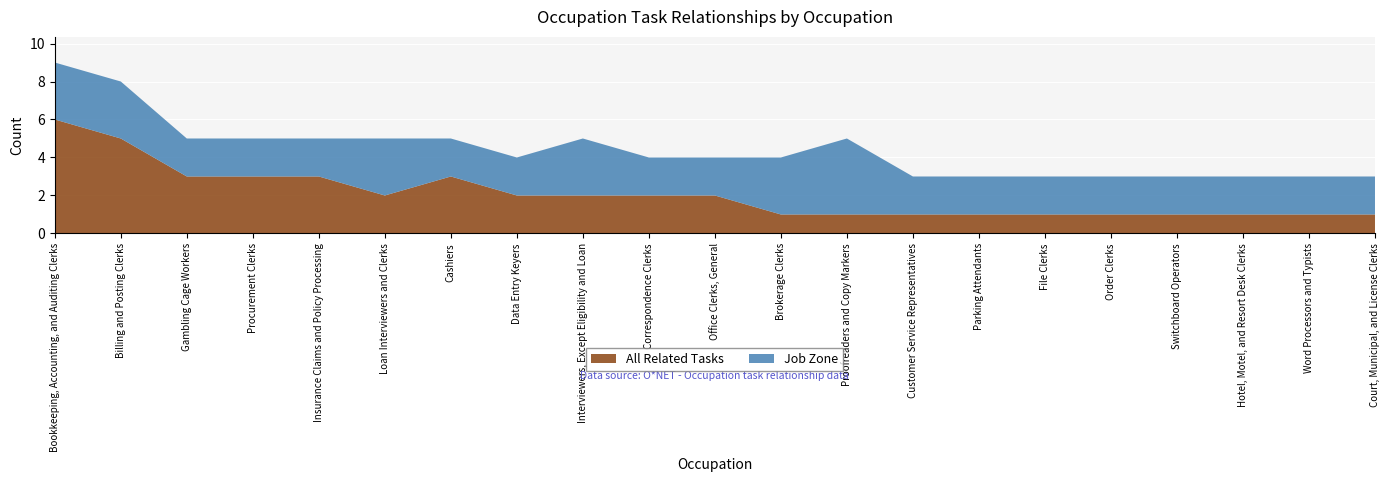

Reading right to left, transcribe all the data shown in this chart.

All Related Tasks: Court, Municipal, and License Clerks=1	Word Processors and Typists=1	Hotel, Motel, and Resort Desk Clerks=1	Switchboard Operators=1	Order Clerks=1	File Clerks=1	Parking Attendants=1	Customer Service Representatives=1	Proofreaders and Copy Markers=1	Brokerage Clerks=1	Office Clerks, General=2	Correspondence Clerks=2	Interviewers, Except Eligibility and Loan=2	Data Entry Keyers=2	Cashiers=3	Loan Interviewers and Clerks=2	Insurance Claims and Policy Processing=3	Procurement Clerks=3	Gambling Cage Workers=3	Billing and Posting Clerks=5	Bookkeeping, Accounting, and Auditing Clerks=6
Job Zone: Court, Municipal, and License Clerks=2	Word Processors and Typists=2	Hotel, Motel, and Resort Desk Clerks=2	Switchboard Operators=2	Order Clerks=2	File Clerks=2	Parking Attendants=2	Customer Service Representatives=2	Proofreaders and Copy Markers=4	Brokerage Clerks=3	Office Clerks, General=2	Correspondence Clerks=2	Interviewers, Except Eligibility and Loan=3	Data Entry Keyers=2	Cashiers=2	Loan Interviewers and Clerks=3	Insurance Claims and Policy Processing=2	Procurement Clerks=2	Gambling Cage Workers=2	Billing and Posting Clerks=3	Bookkeeping, Accounting, and Auditing Clerks=3